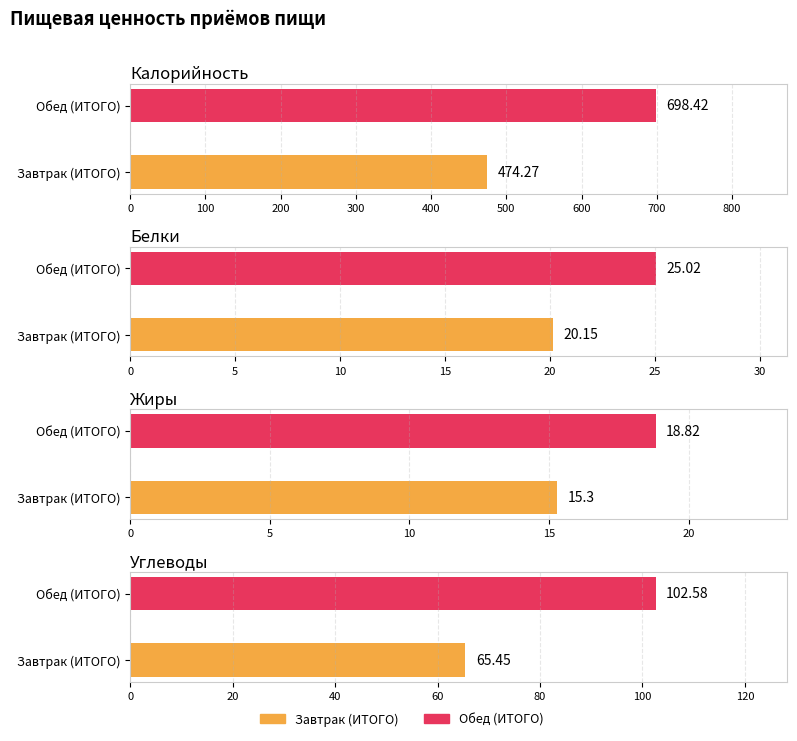

What position from the right is Завтрак (ИТОГО)?

2